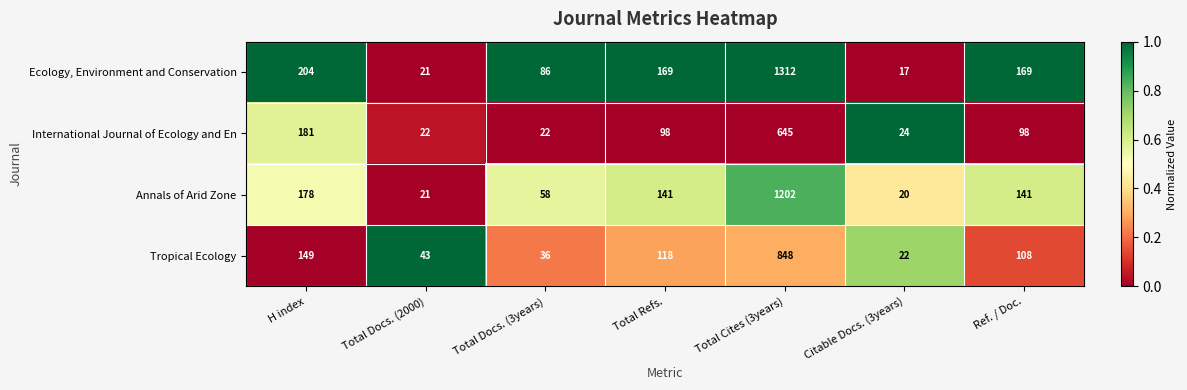

Which series has the largest range (max minus min)?

Ecology, Environment and Conservation